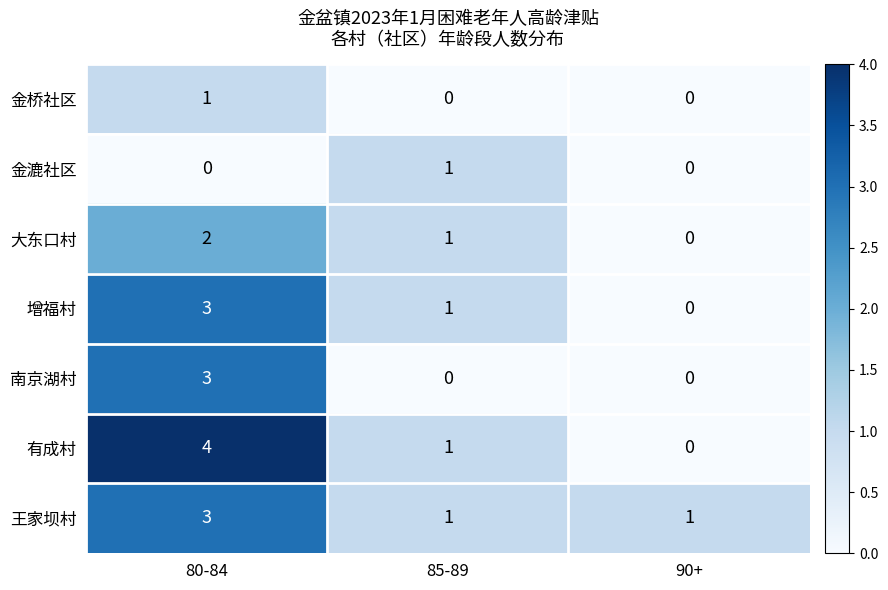

What is the greatest value displayed?

4